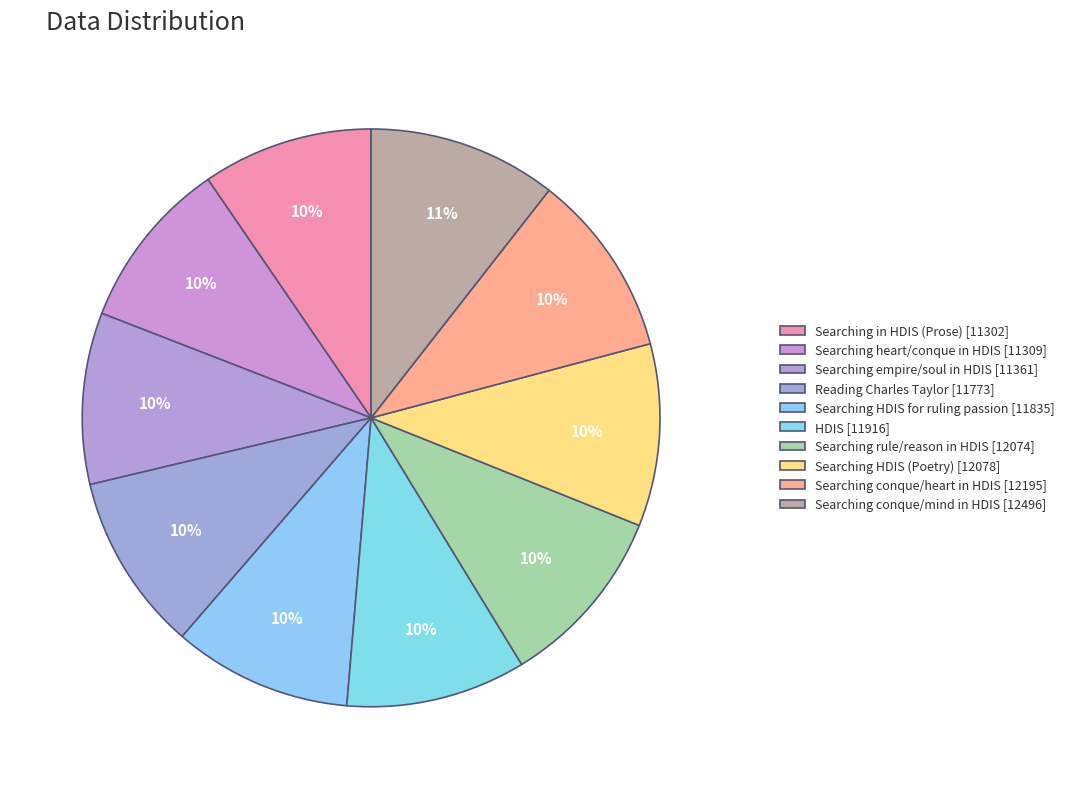

Count the number of slices in the pie.

10